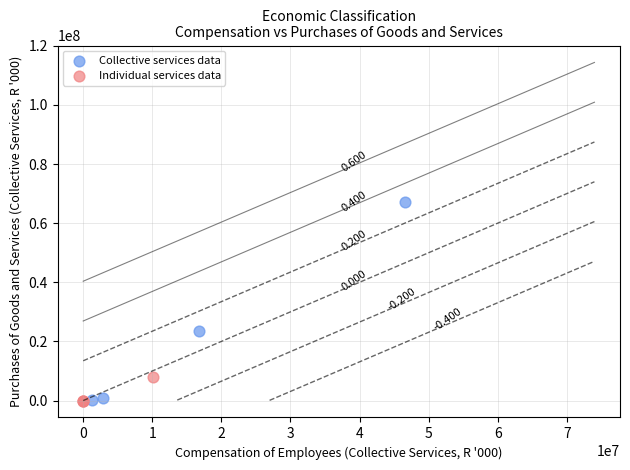

What are all the series names shown in the legend?

Collective services data, Individual services data